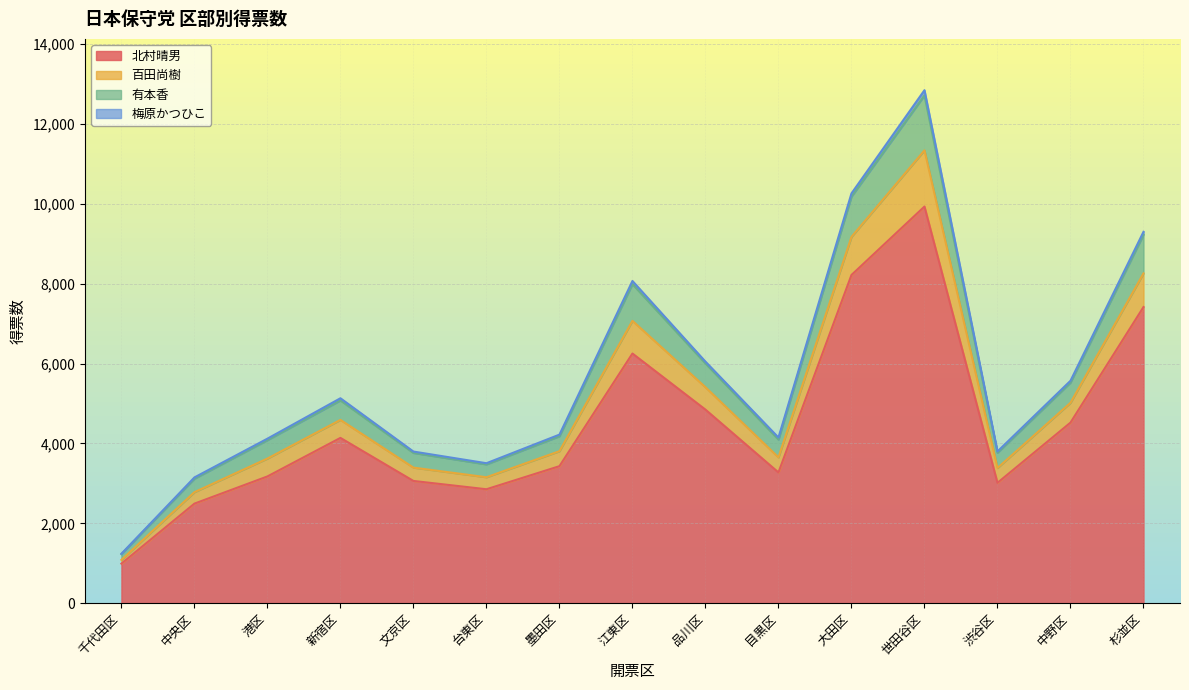

Where is the first local maximum for 北村晴男?

新宿区